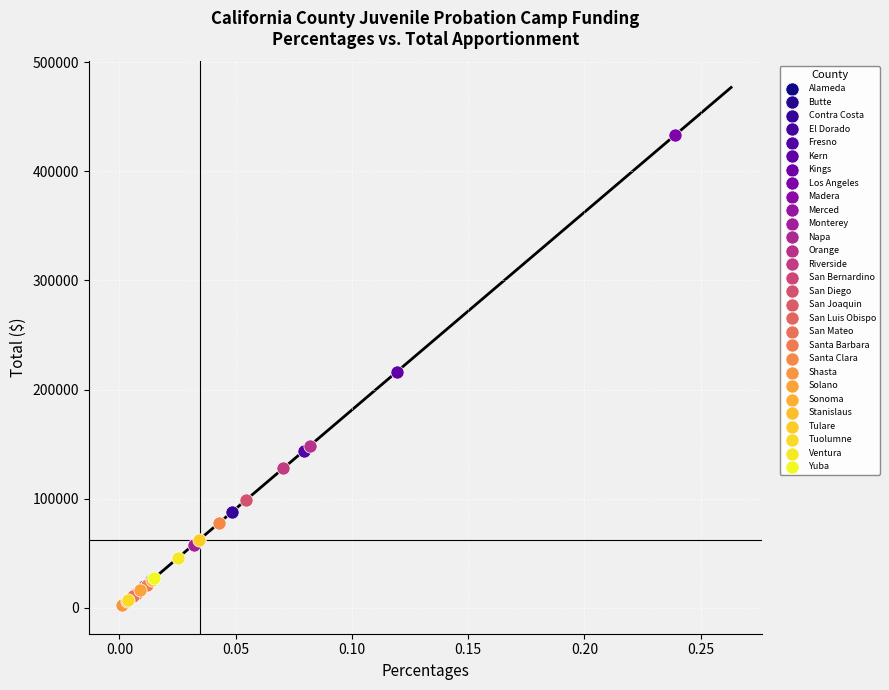

What are all the series names shown in the legend?

Alameda, Butte, Contra Costa, El Dorado, Fresno, Kern, Kings, Los Angeles, Madera, Merced, Monterey, Napa, Orange, Riverside, San Bernardino, San Diego, San Joaquin, San Luis Obispo, San Mateo, Santa Barbara, Santa Clara, Shasta, Solano, Sonoma, Stanislaus, Tulare, Tuolumne, Ventura, Yuba